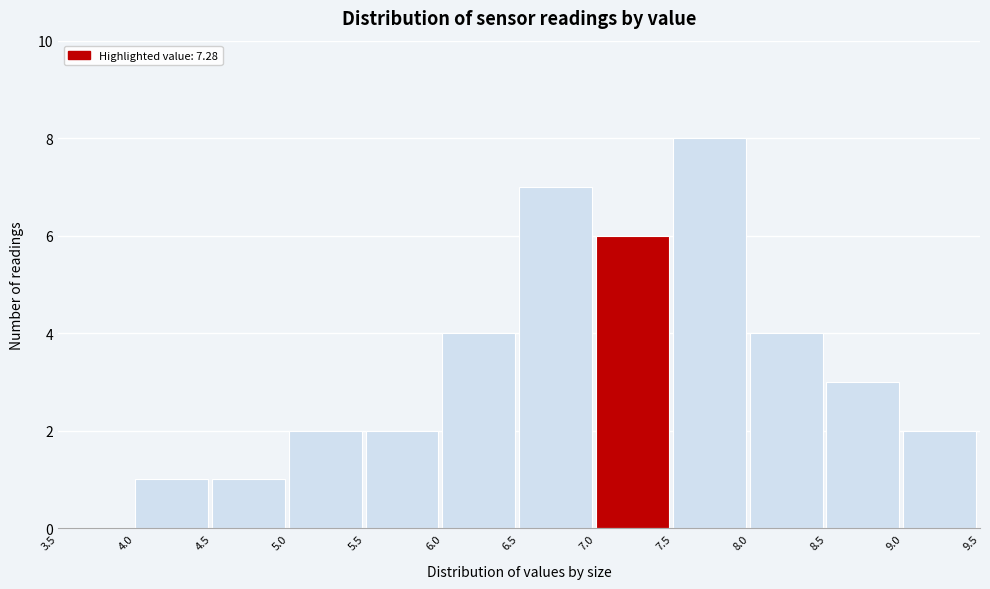

What is the height of the bar covering 6.5 to 7.0 on the x-axis? The values are not printed on the chart, so give them approximately, as read against the axis.

7